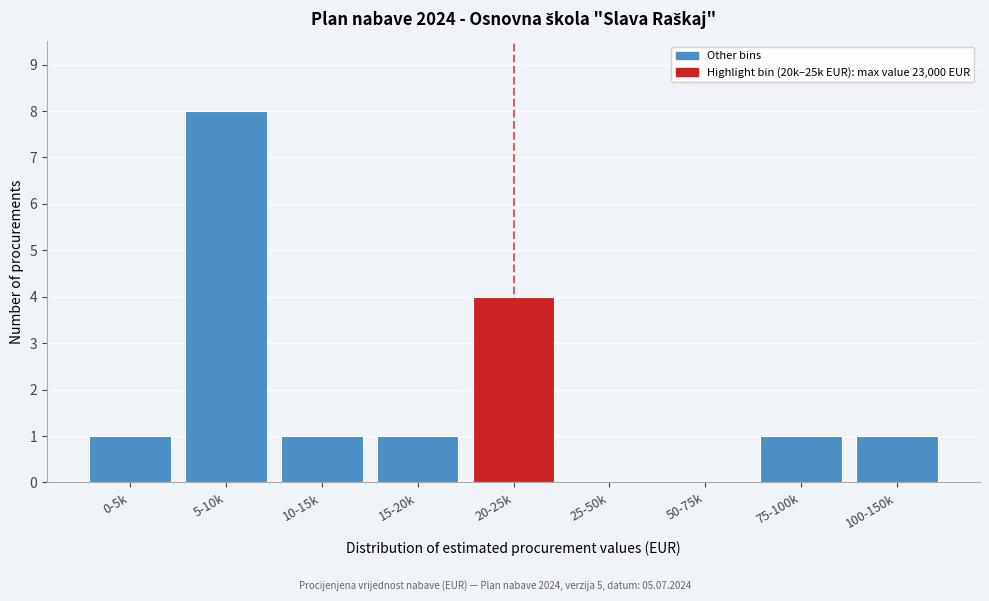

Reading left to right, extract all data points from this chart.

0-5k=1	5-10k=8	10-15k=1	15-20k=1	20-25k=4	25-50k=0	50-75k=0	75-100k=1	100-150k=1